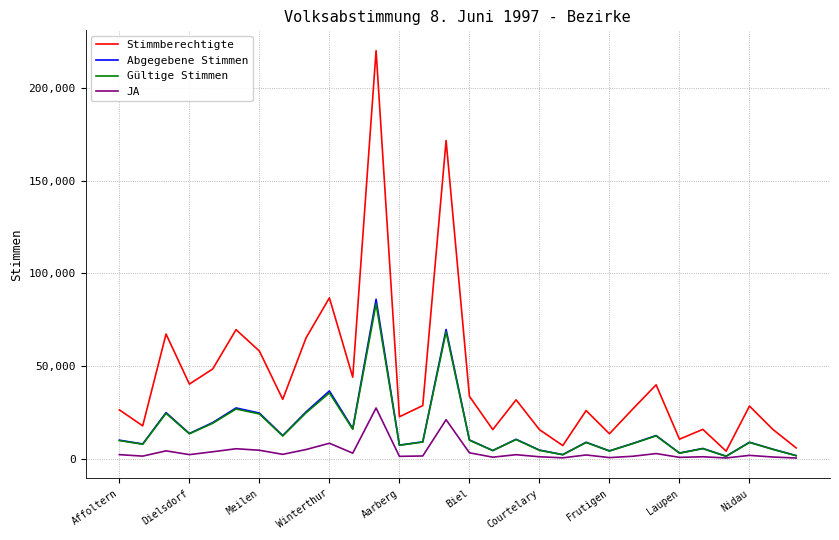

Which series has the widest spread of values?

Stimmberechtigte